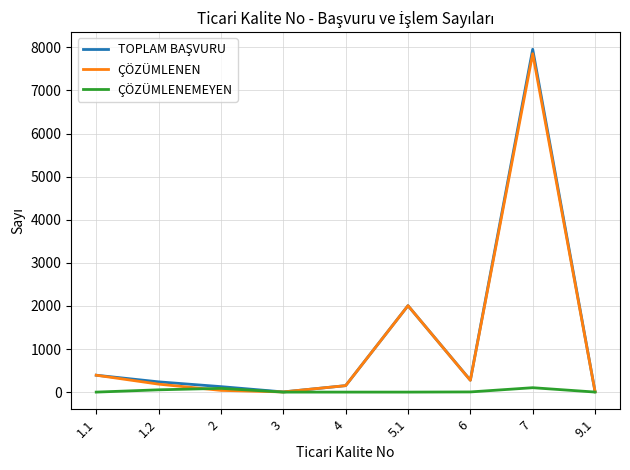

The value of ÇÖZÜMLENEMEYEN at 5.1 is 0. True or false?

True